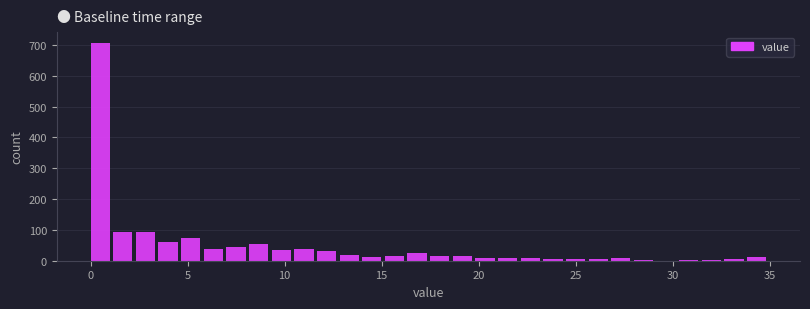

Around what value on the x-axis is the tallest bar? Give the approximate position of its centre, as read against the axis.

0.5